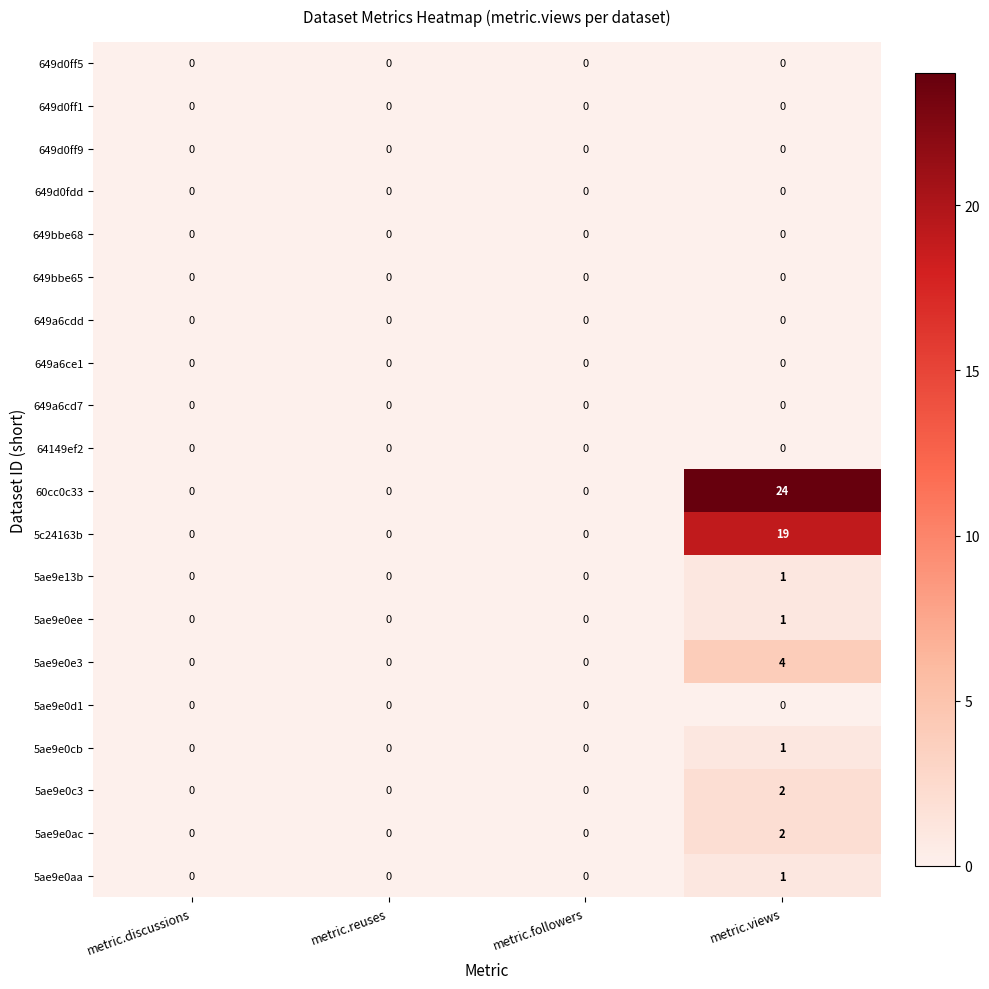

Which label corresponds to the largest value in the chart?

metric.views